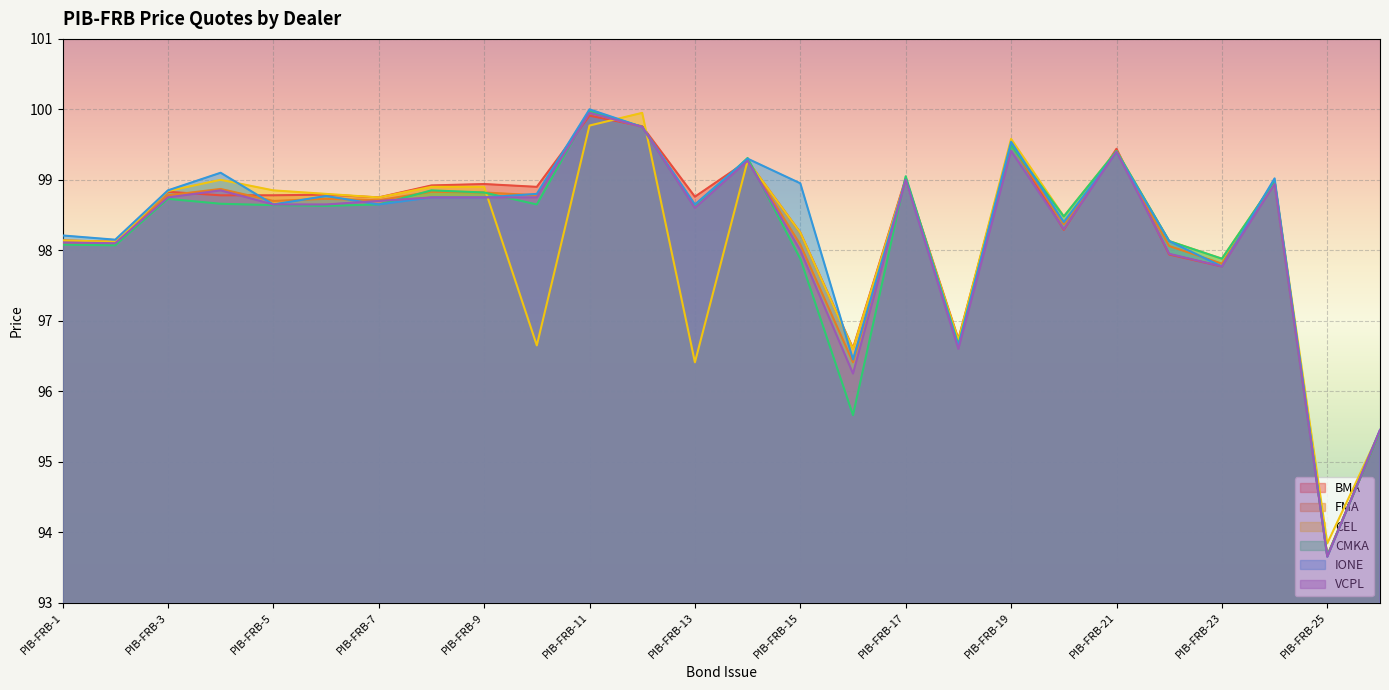

At PIB-FRB-22, list the series in order from largest to smallest.

CEL, CMKA, IONE, FMA, VCPL, BMA